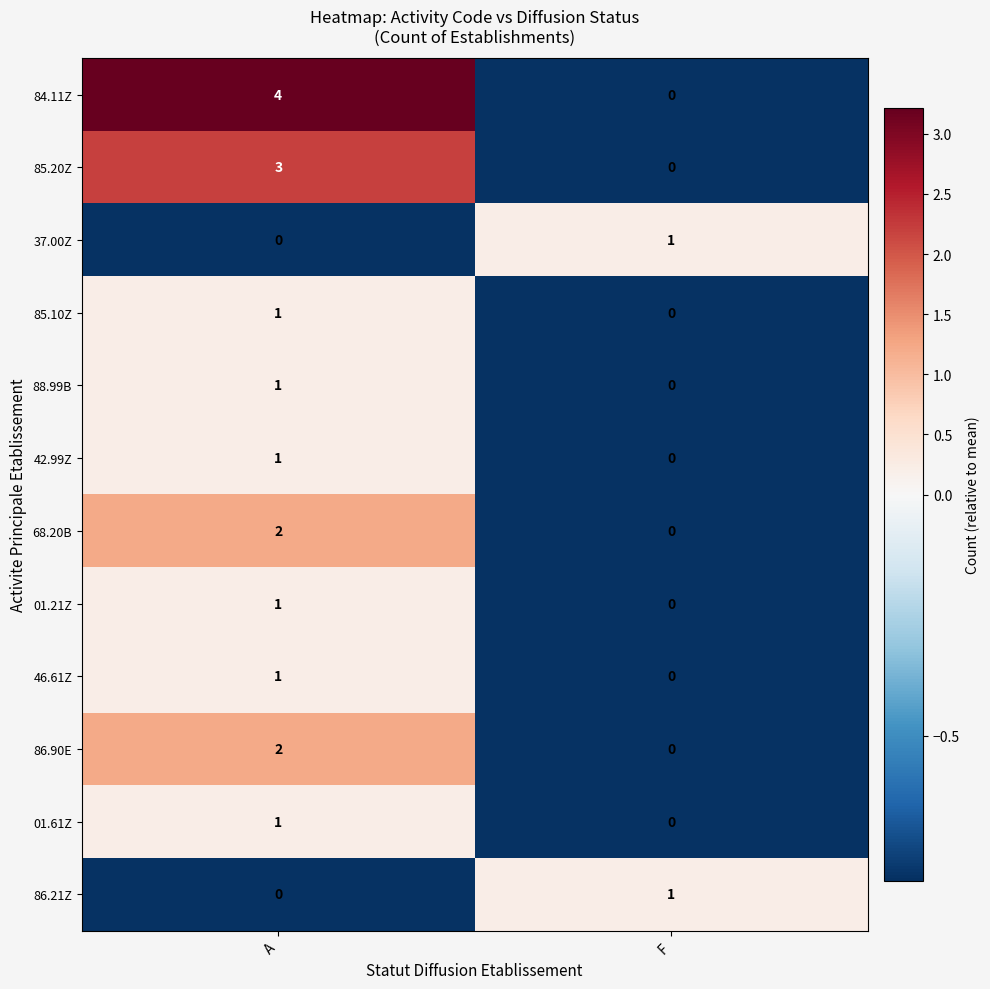

List the labels in order of 37.00Z value, smallest first.

A, F